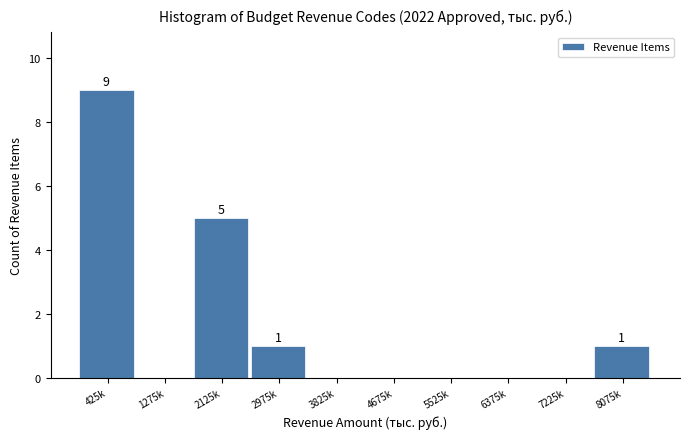

Reading left to right, extract all data points from this chart.

425k=9	1275k=0	2125k=5	2975k=1	3825k=0	4675k=0	5525k=0	6375k=0	7225k=0	8075k=1